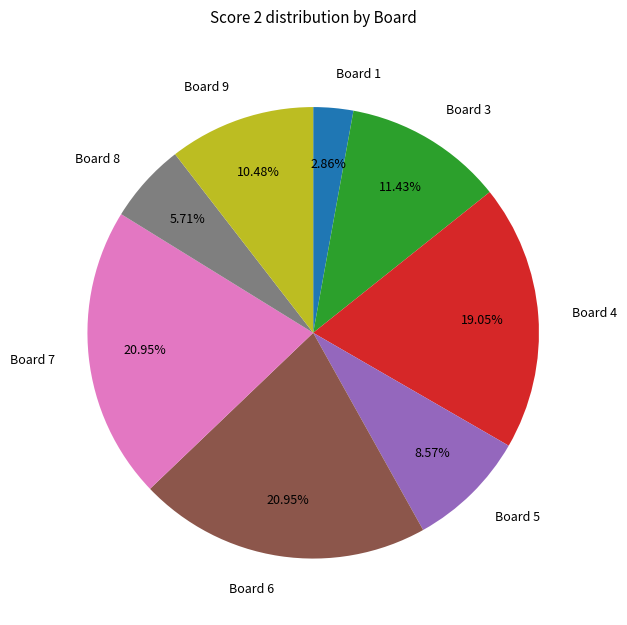

Is there any slice that represents more than half of the pie?

No